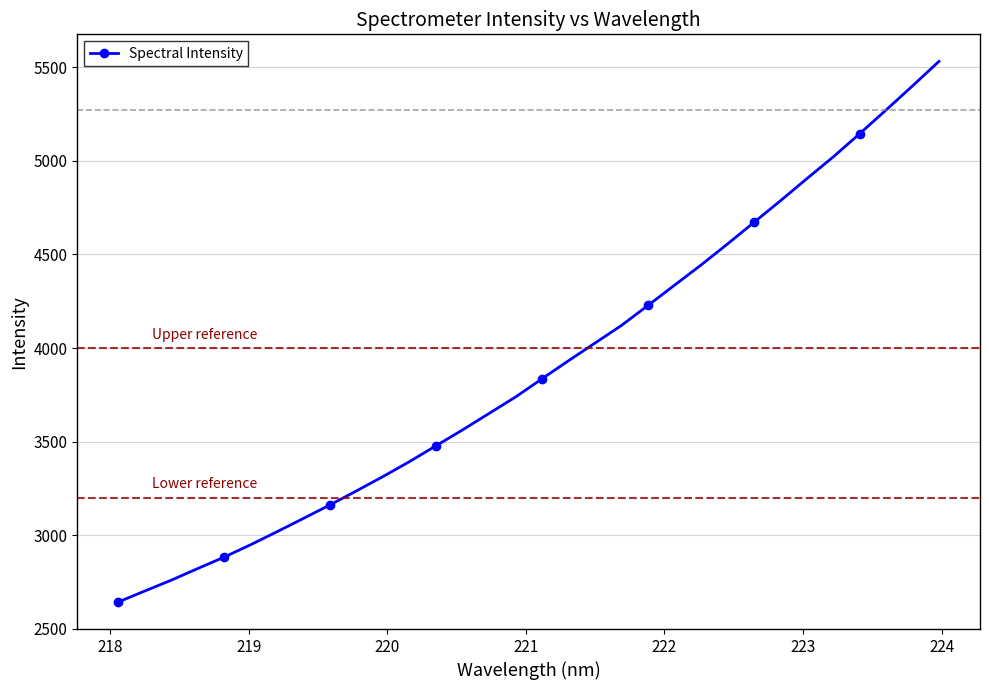

What is the smallest value displayed?

2643.3